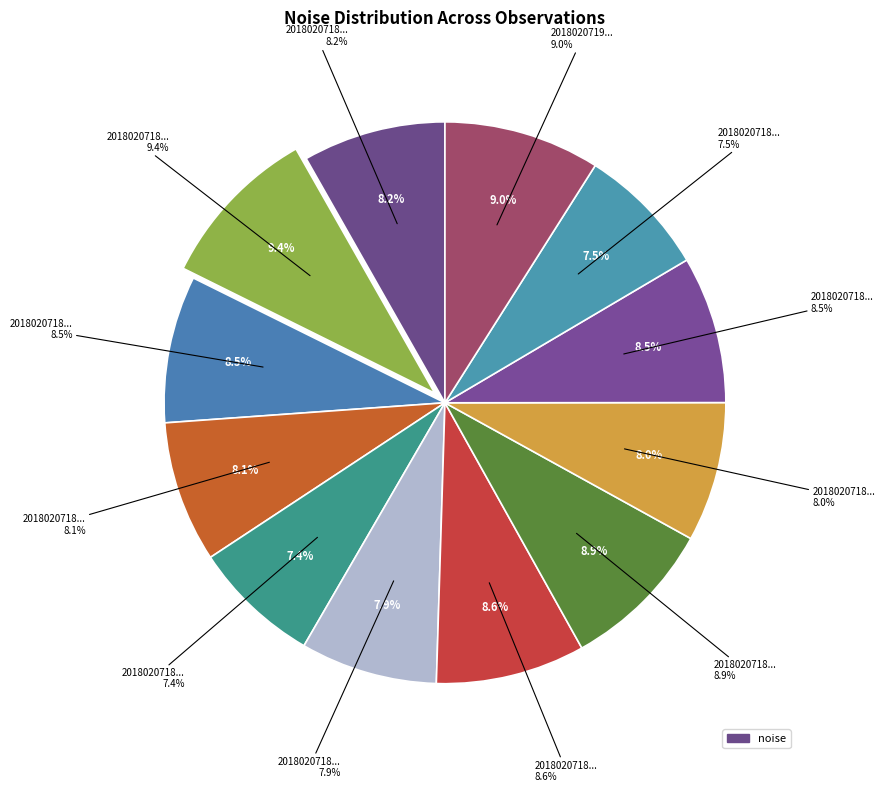

Is it true that 20180207182411868 is 23% of the pie?

False